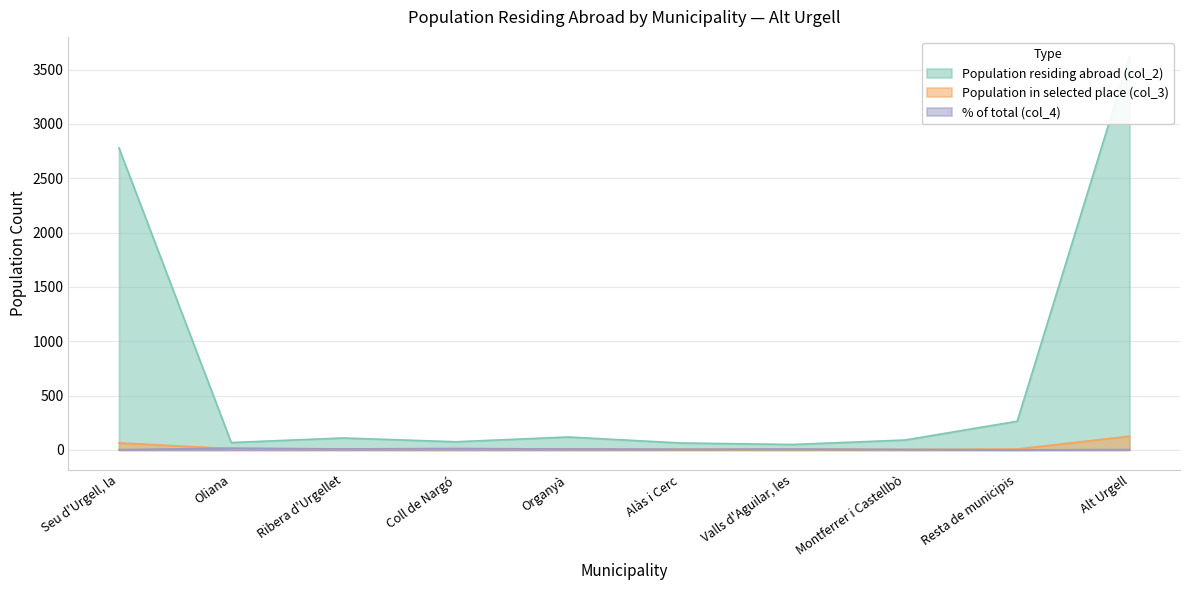

What is the label of the 4th point from the right?

Valls d'Aguilar, les